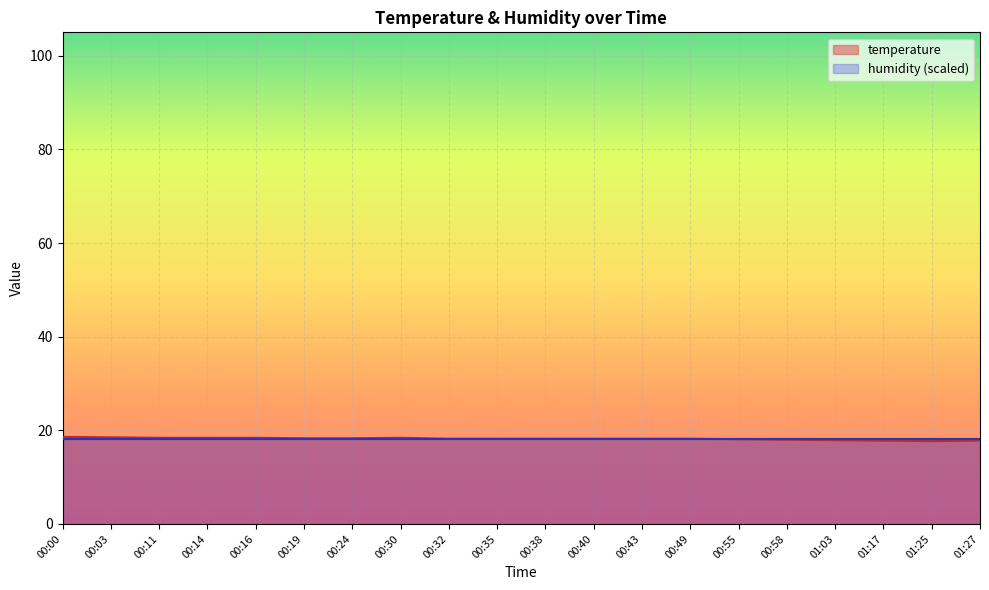

Count the number of data series in this chart.

2